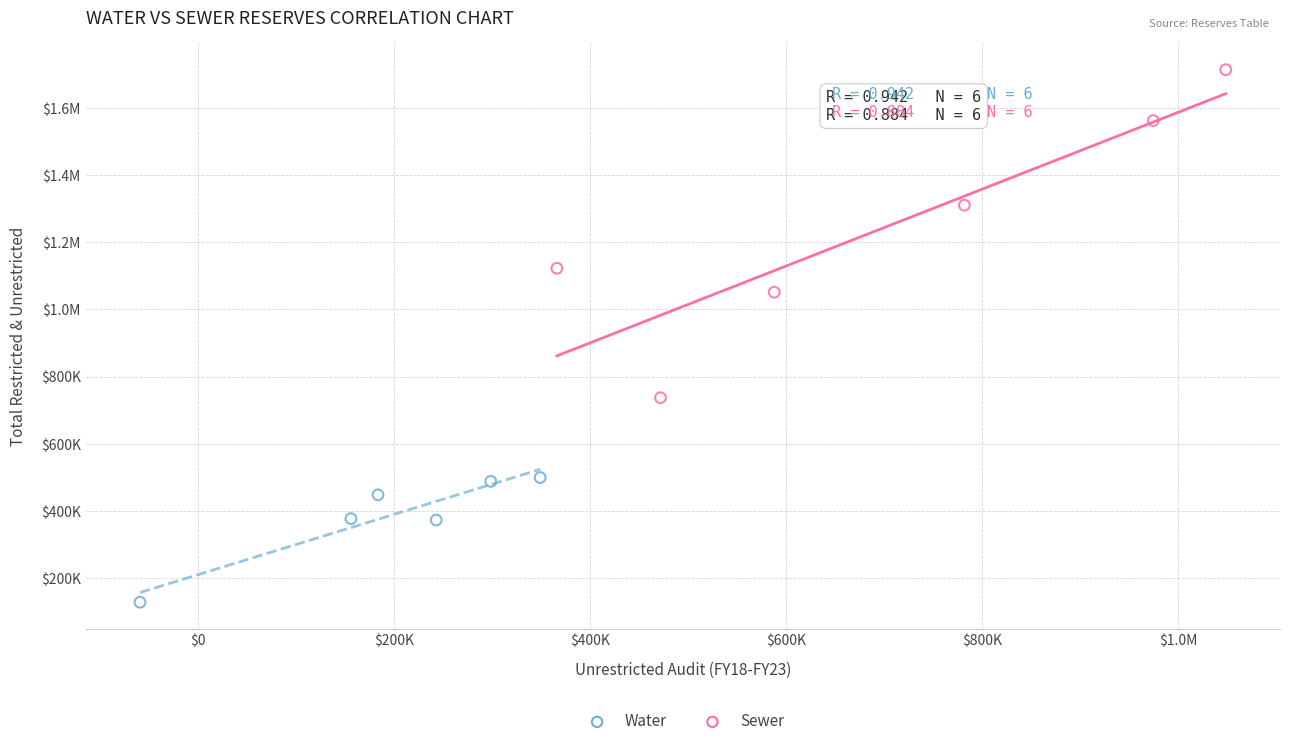

What are all the series names shown in the legend?

Water, Sewer